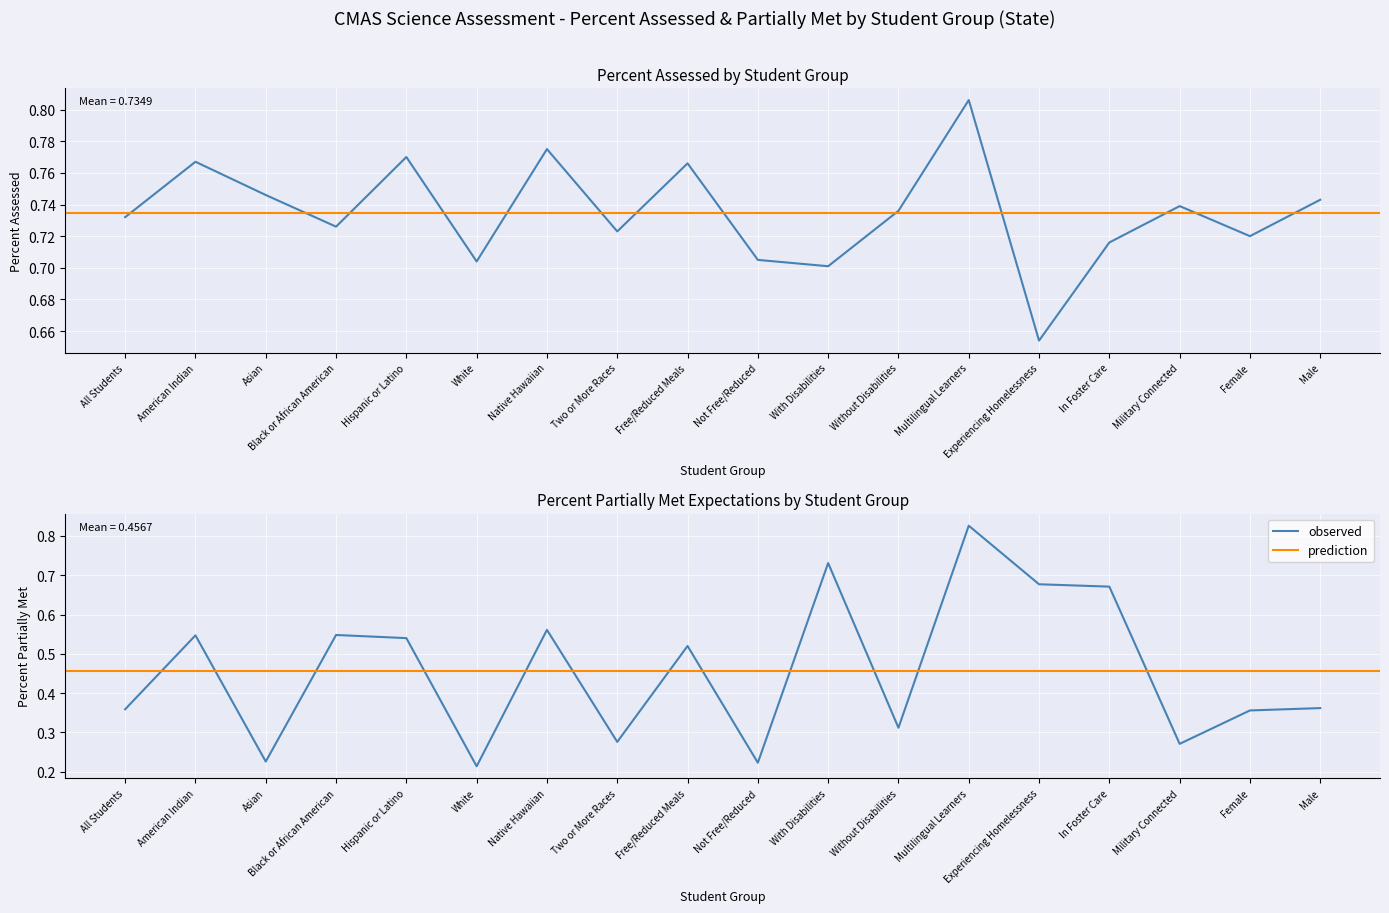

The Percent Partially Met series shows 0.1 at Asian. True or false?

False